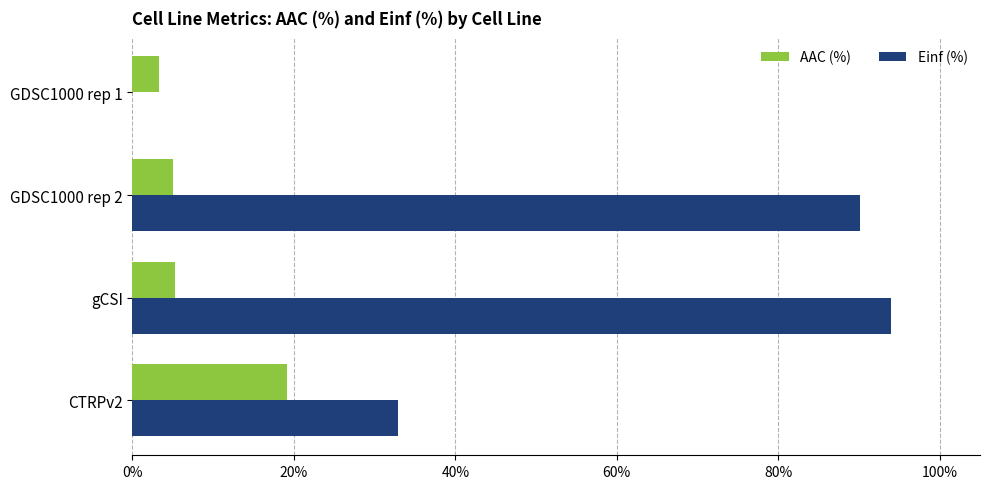

Which category has the highest value in the AAC (%) series?

CTRPv2